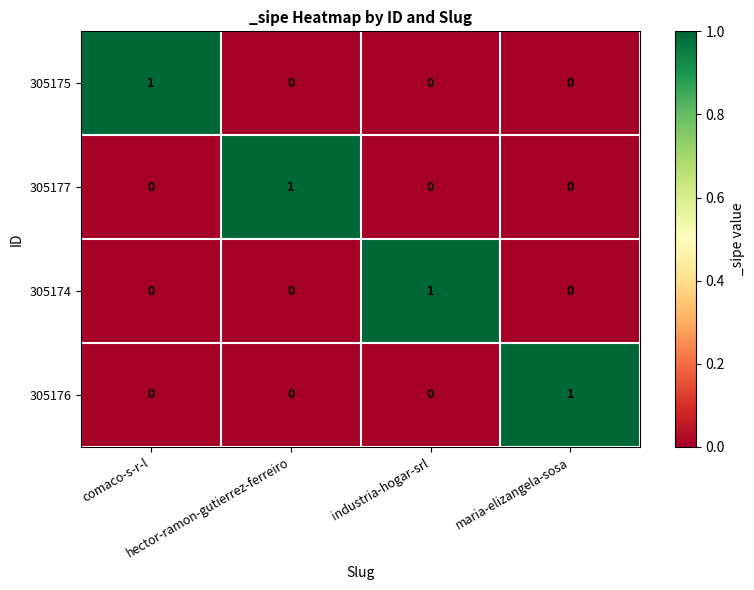

At how many categories does at least one series exceed 0?

4